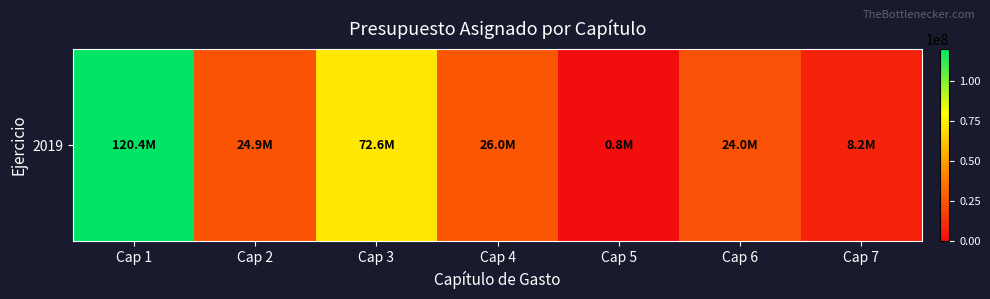

What is the change in value from Cap 1 to Cap 3?

-47722120